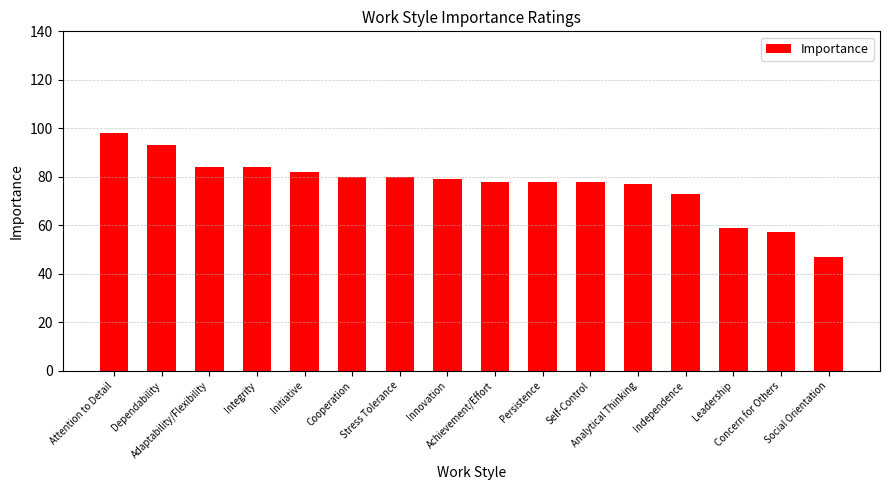

What is the sum of all values?

1227